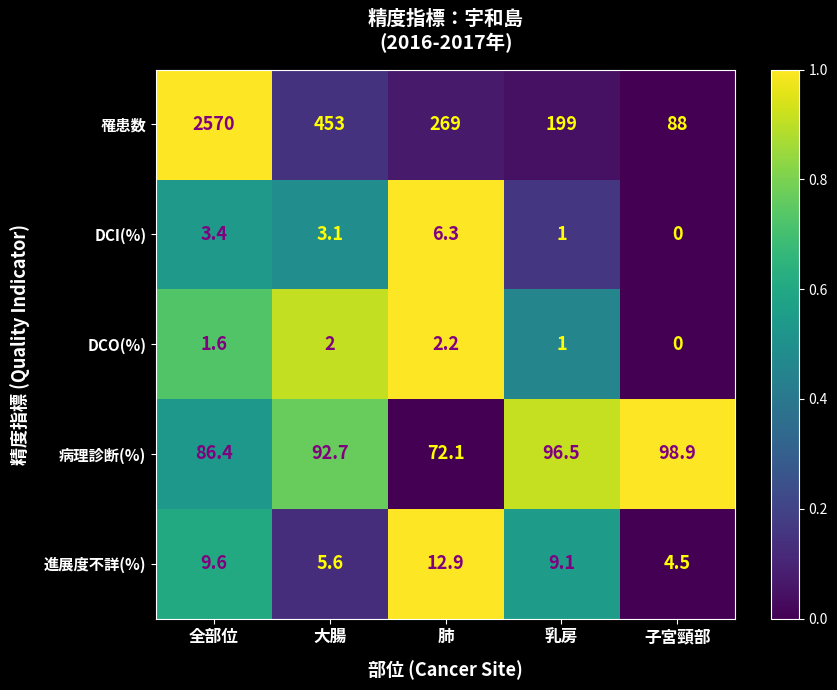

At which category is the sum across all series the highest?

全部位